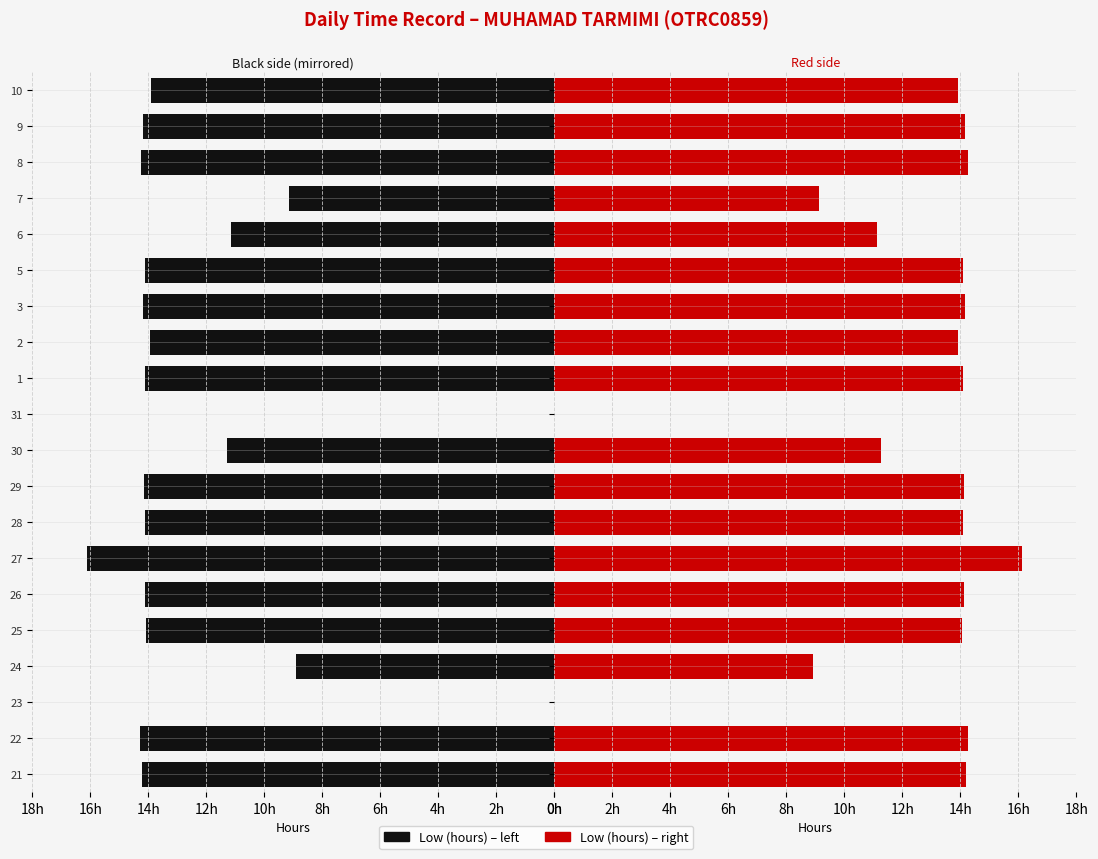

At how many categories does at least one series exceed 10?

16